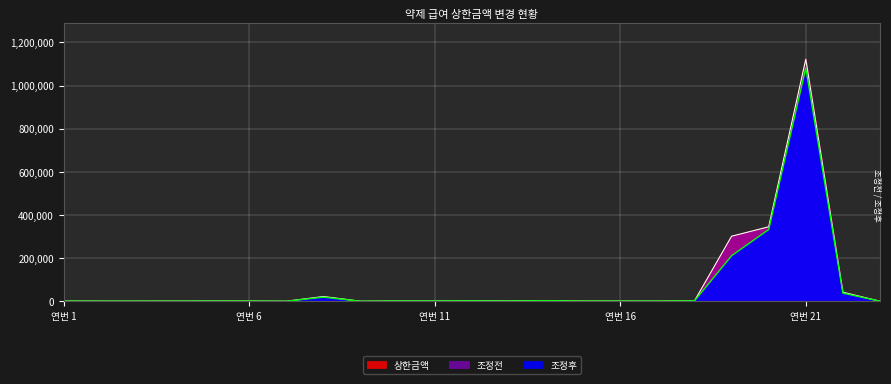

Does the chart display data point markers on the line(s)?

No